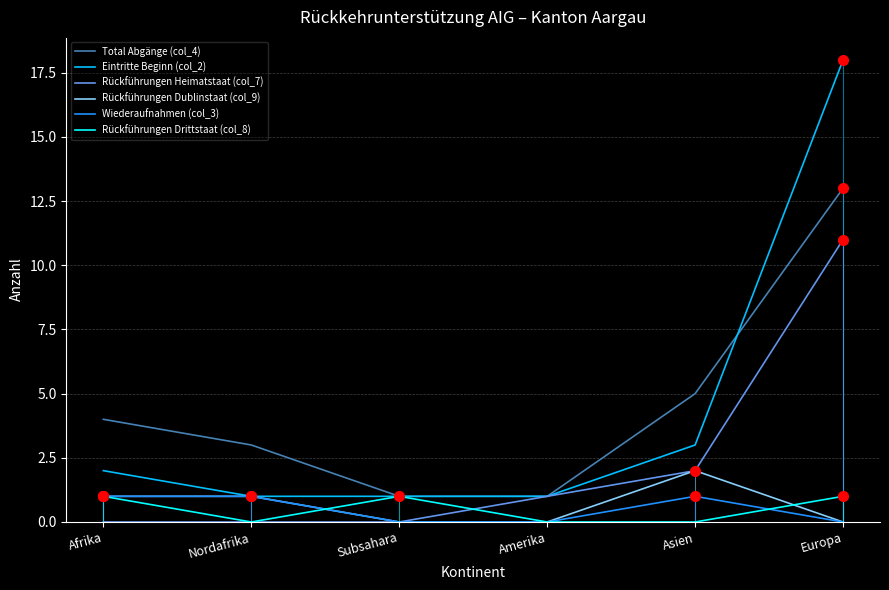

Reading left to right, list all the values displayed in this chart.

Total Abgänge (col_4): Afrika=4	Nordafrika=3	Subsahara=1	Amerika=1	Asien=5	Europa=13
Eintritte Beginn (col_2): Afrika=2	Nordafrika=1	Subsahara=1	Amerika=1	Asien=3	Europa=18
Rückführungen Heimatstaat (col_7): Afrika=0	Nordafrika=0	Subsahara=0	Amerika=1	Asien=2	Europa=11
Rückführungen Dublinstaat (col_9): Afrika=1	Nordafrika=1	Subsahara=0	Amerika=0	Asien=2	Europa=0
Wiederaufnahmen (col_3): Afrika=1	Nordafrika=1	Subsahara=0	Amerika=0	Asien=1	Europa=0
Rückführungen Drittstaat (col_8): Afrika=1	Nordafrika=0	Subsahara=1	Amerika=0	Asien=0	Europa=1